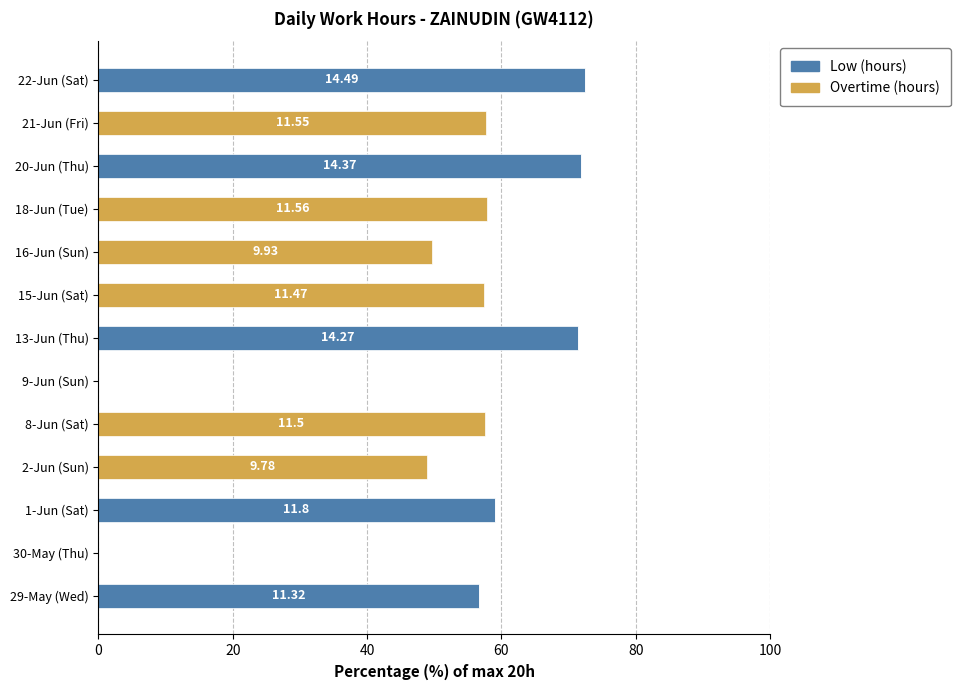

What is the sum of the Low (hours) values at 1-Jun (Sat) and 21-Jun (Fri)?

59.0